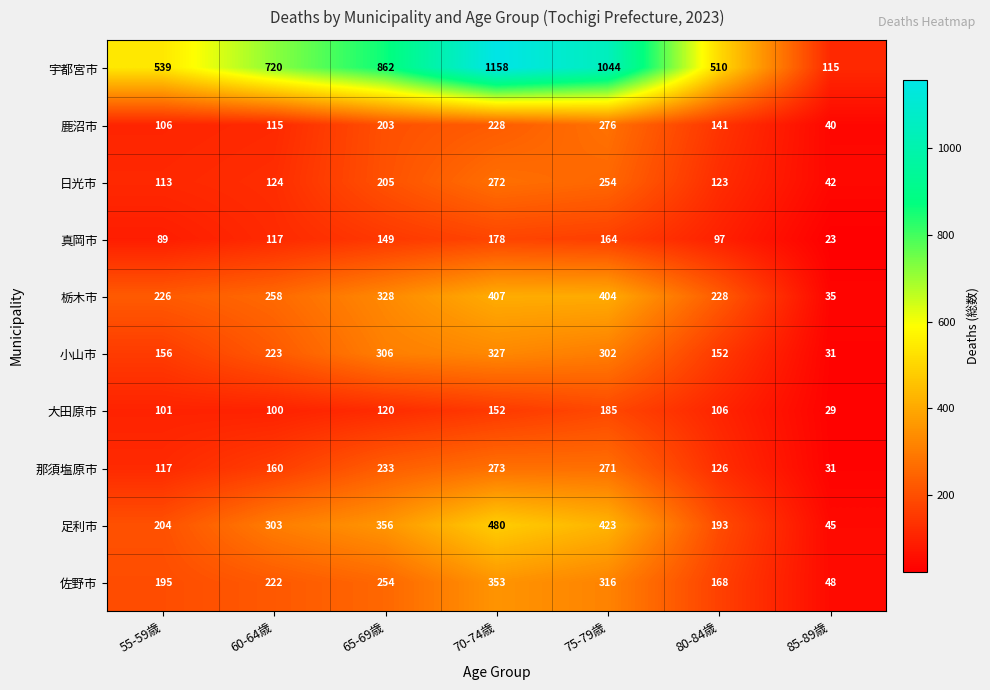

What is the difference between the 宇都宮市 values at 65-69歳 and 60-64歳?

142